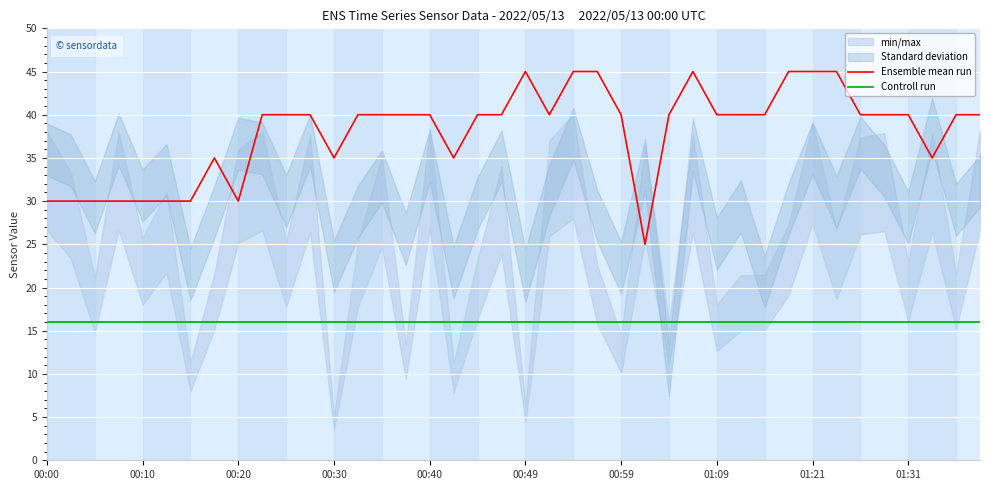

Reading right to left, list all the values displayed in this chart.

Ensemble mean run: 40	40	35	40	40	40	45	45	45	40	40	40	45	40	25	40	45	45	40	45	40	40	35	40	40	40	40	35	40	40	40	30	35	30	30	30	30	30	30	30
Controll run: 16	16	16	16	16	16	16	16	16	16	16	16	16	16	16	16	16	16	16	16	16	16	16	16	16	16	16	16	16	16	16	16	16	16	16	16	16	16	16	16